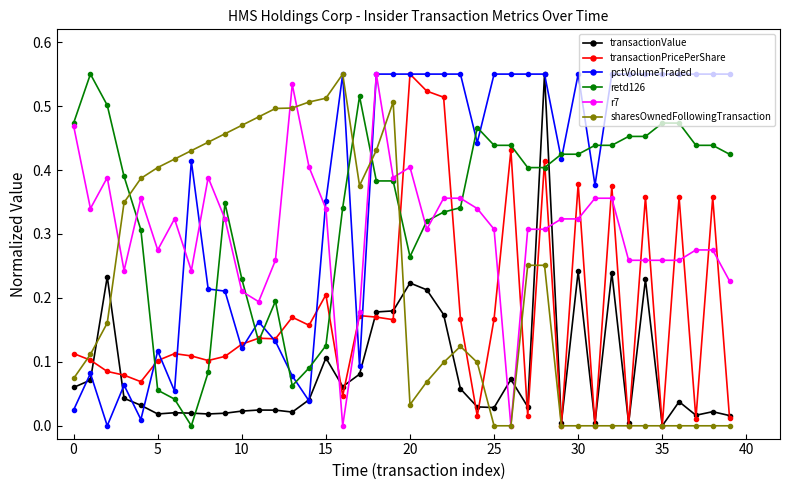

True or false: pctVolumeTraded has more than 0 interior local peaks.

True